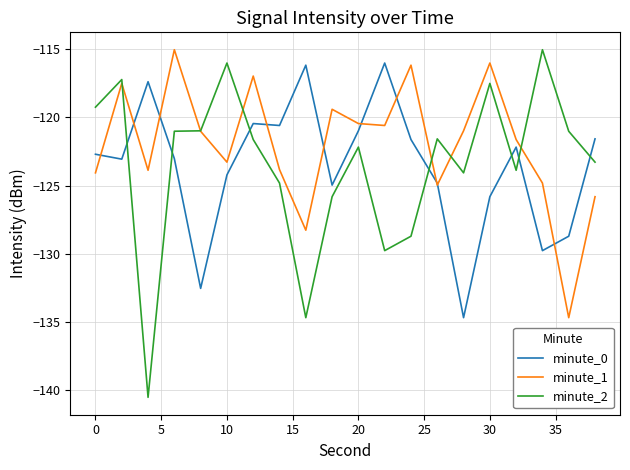

True or false: minute_2 and minute_0 intersect in this chart.

True